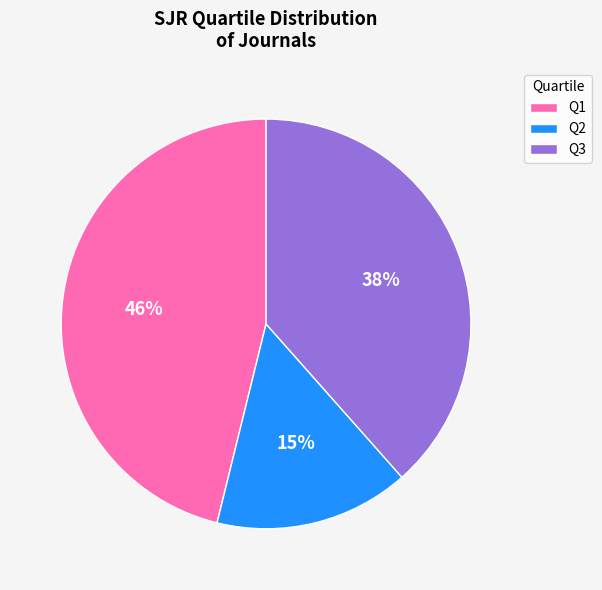

How many slices are in this pie chart?

3